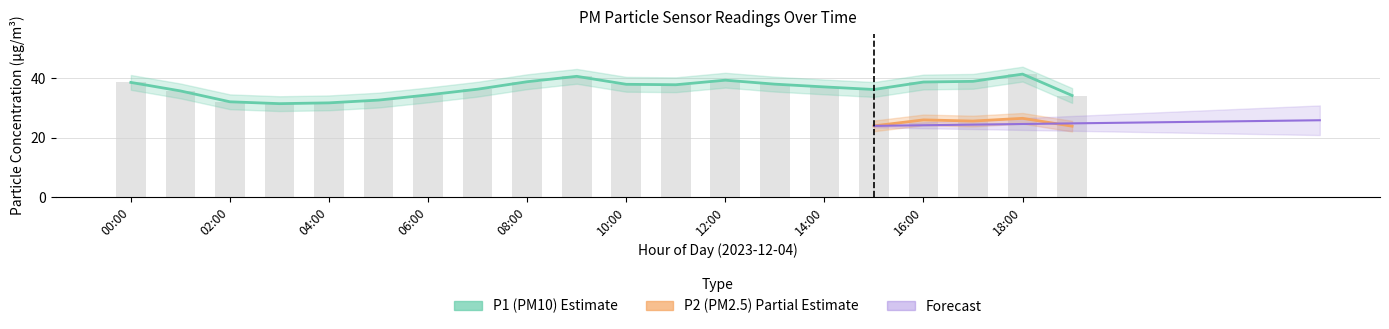

Reading right to left, transcribe all the data shown in this chart.

34.2	41.5	39.0	38.8	36.3	37.1	38.1	39.4	37.9	38.0	40.7	38.9	36.4	34.5	32.7	31.8	31.5	32.1	35.8	38.7